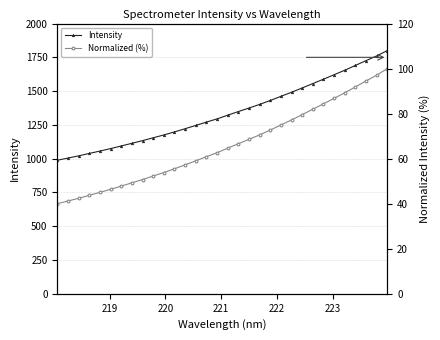

List the series in order of their overall mean, lowest first.

Normalized (%), Intensity